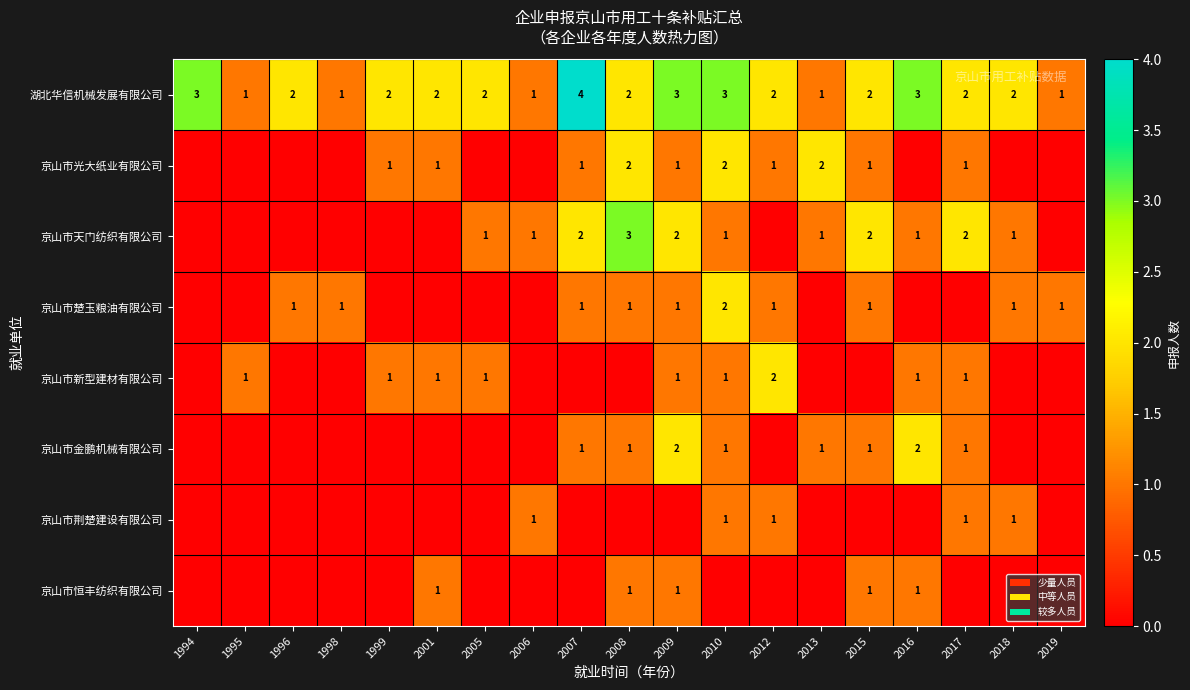

What is the difference between the maximum and minimum values in the 湖北华信机械发展有限公司 series?

3